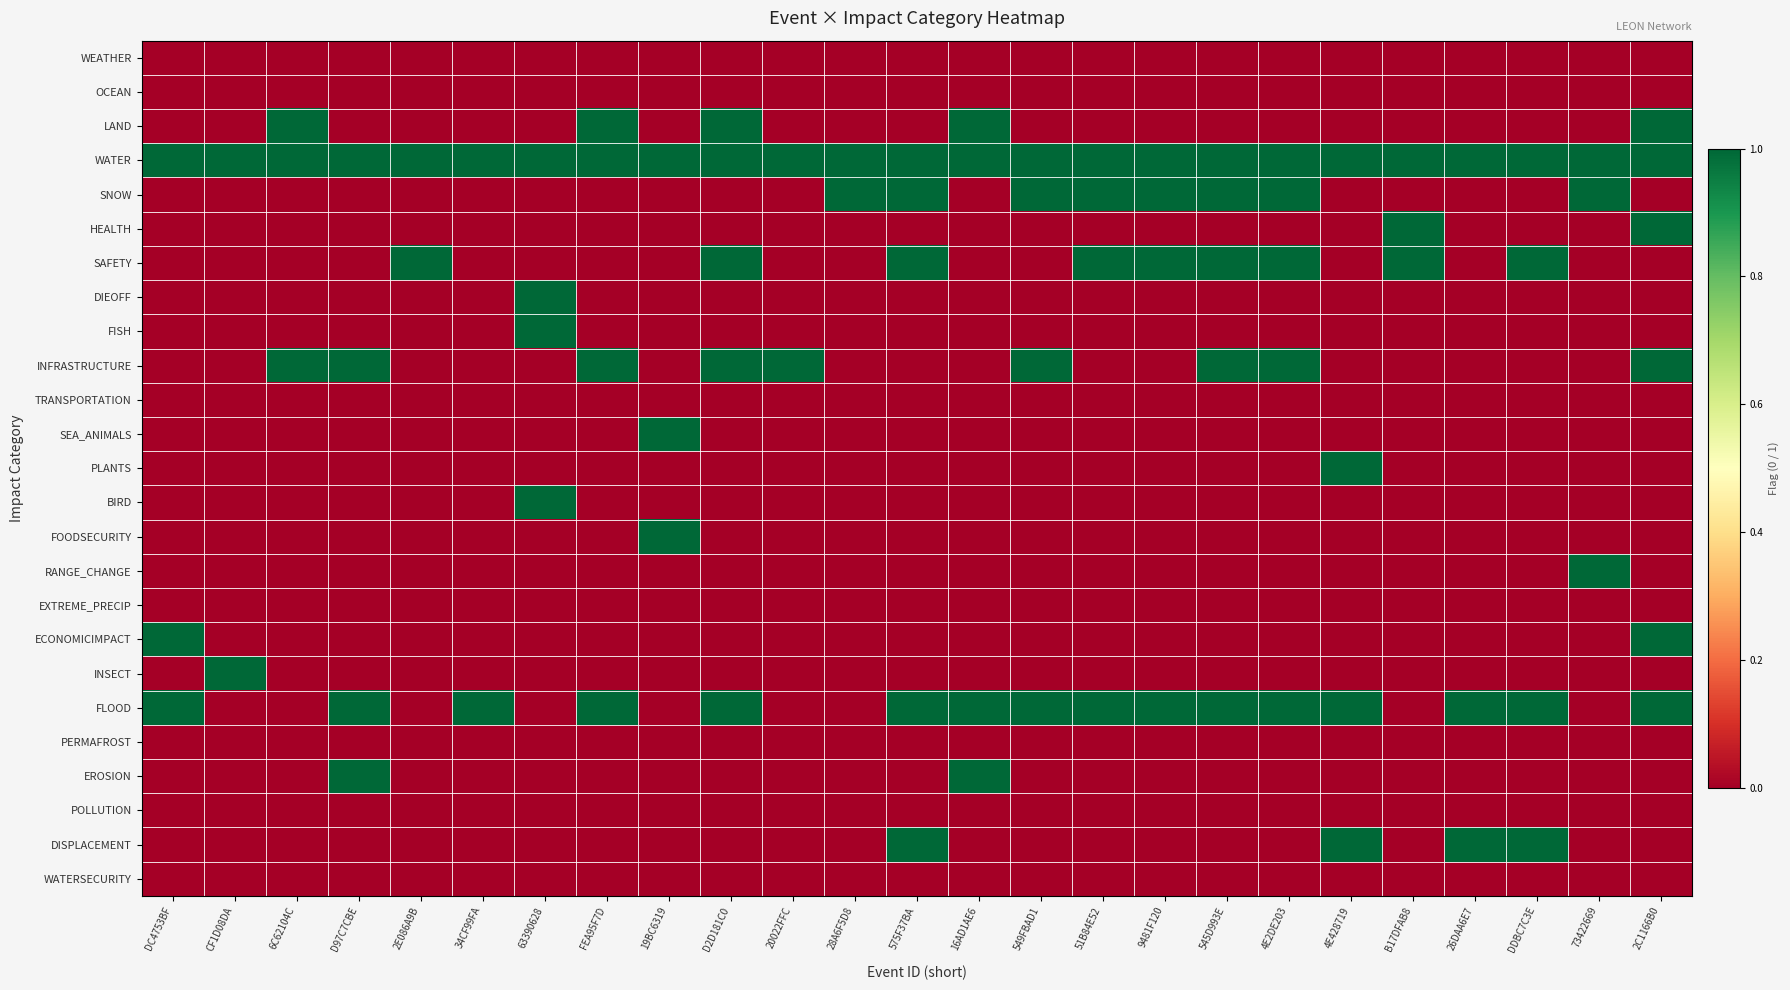

Between DC4753BF and 2E086A9B, which series saw the biggest shift?

SAFETY